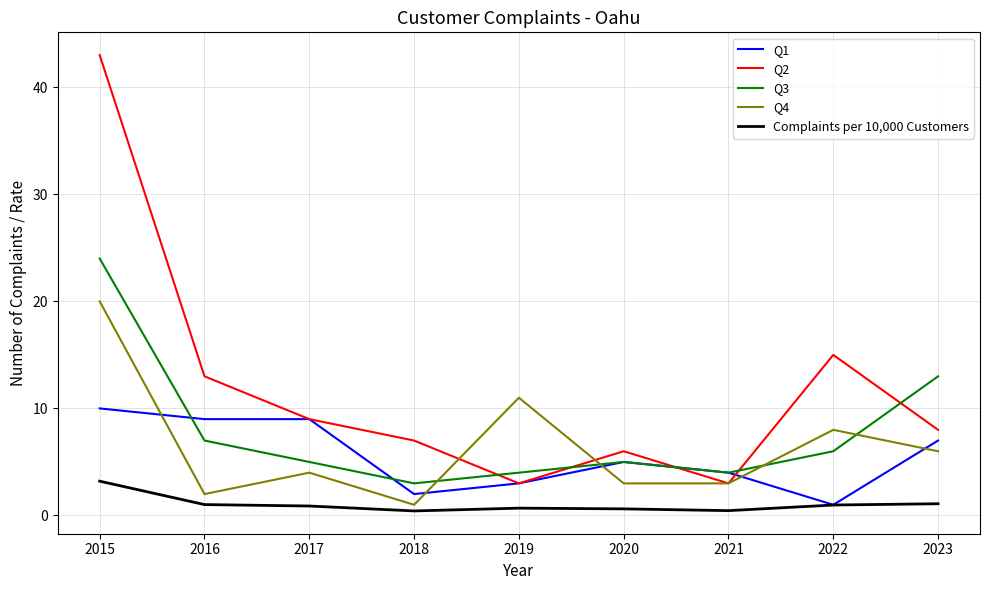

How many lines are shown in the chart?

5